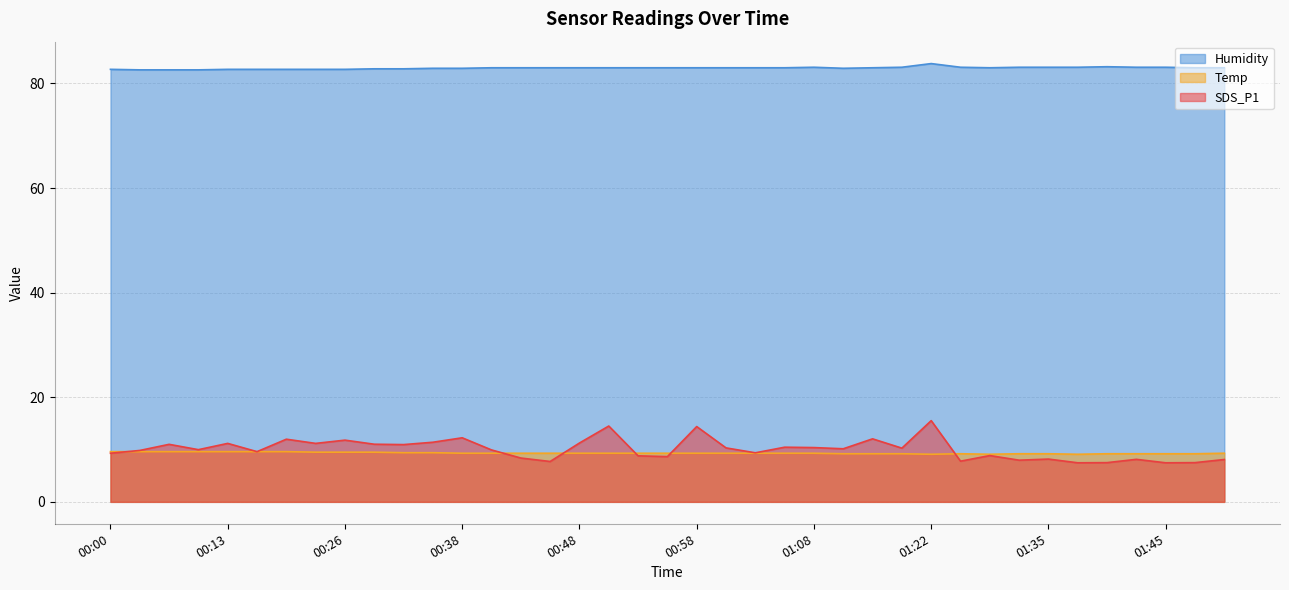

Is the value of Temp at 00:18 greater than the value of SDS_P1 at 01:42?

Yes